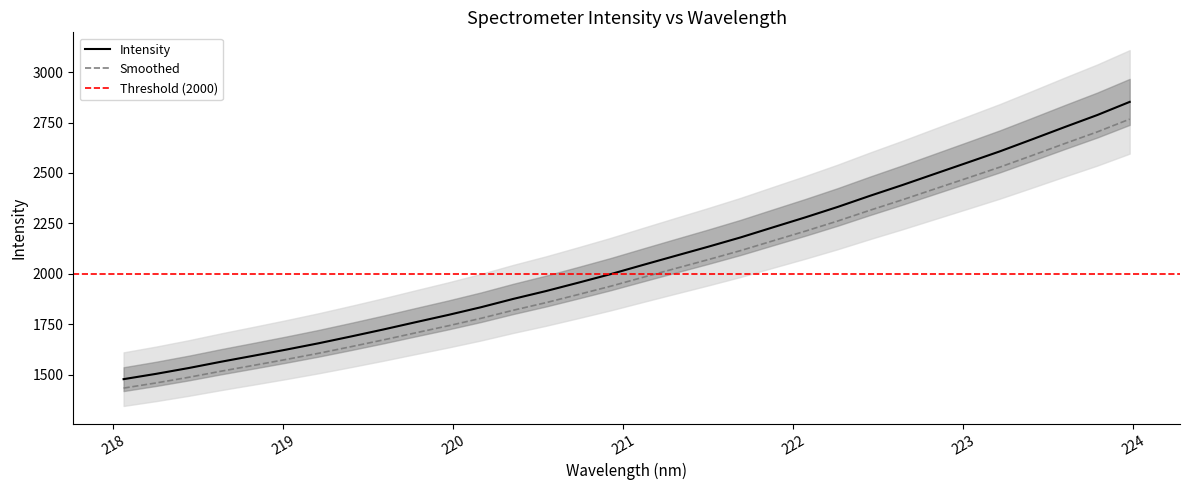

What is the change in value from 219.9712 to 221.1174?

+248.0